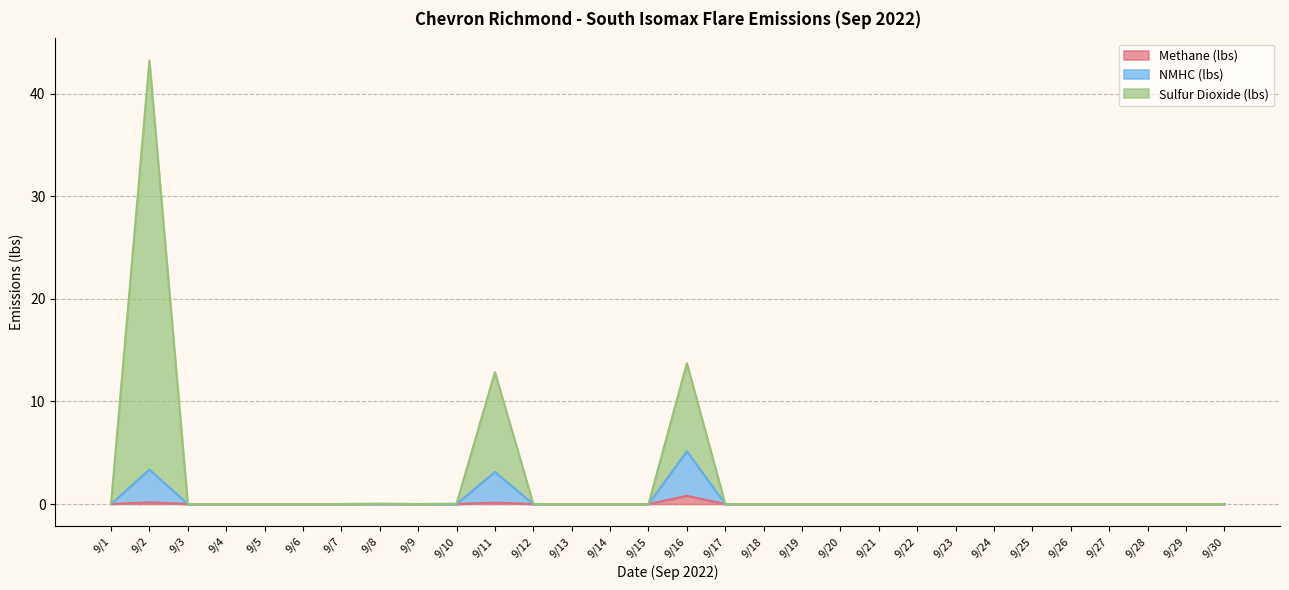

Rank the series by their maximum value, from highest to lowest.

Sulfur Dioxide (lbs), NMHC (lbs), Methane (lbs)